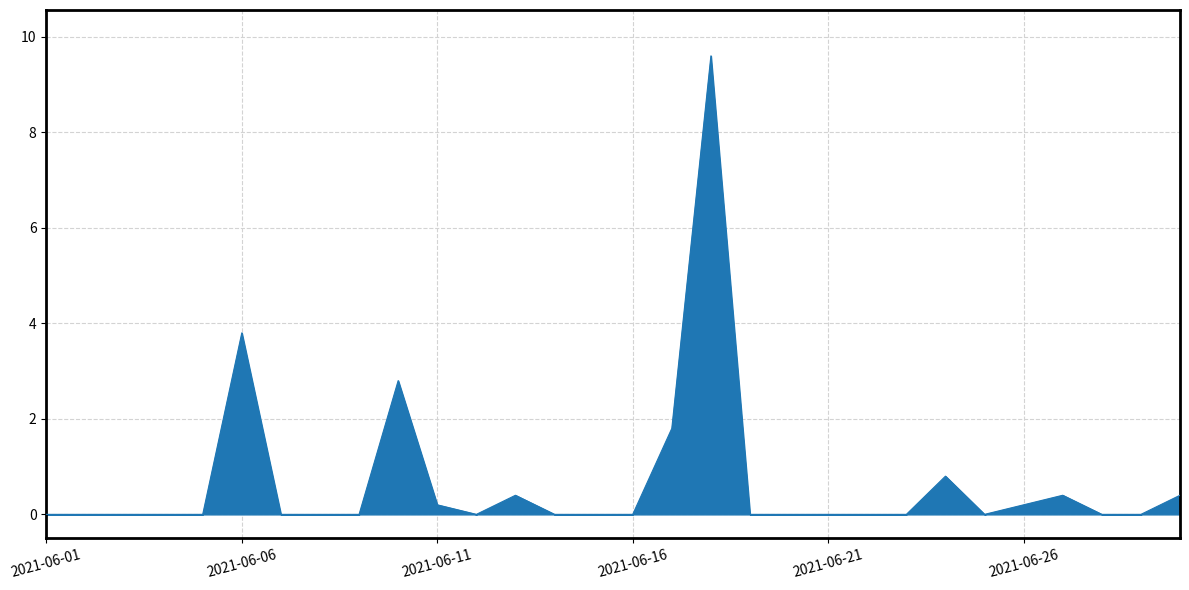

True or false: there are more than 1 points higher than both neighbors.

True